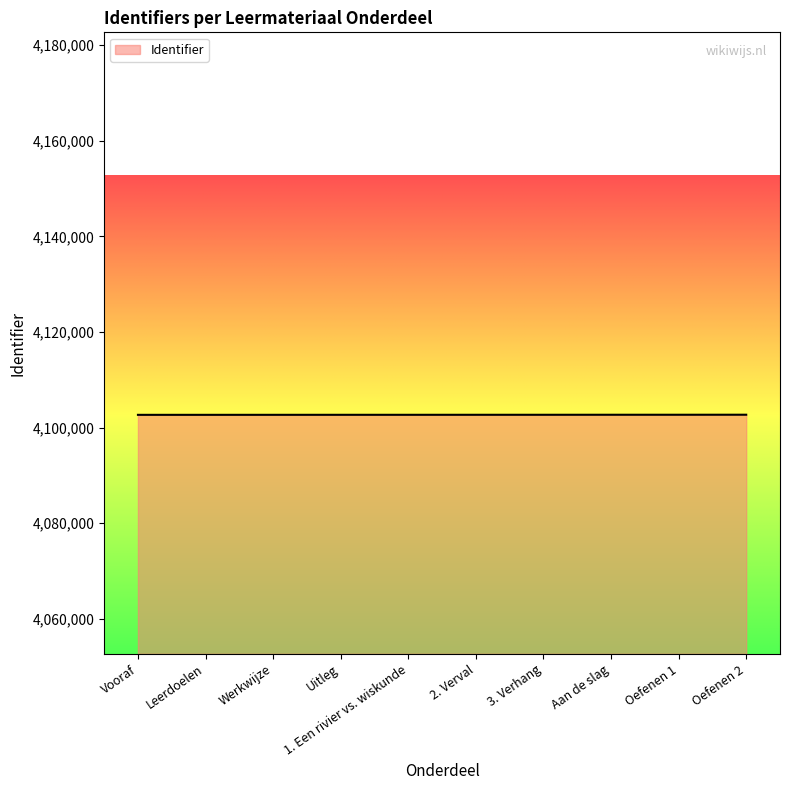

Is it true that the value at 1. Een rivier vs. wiskunde is 6546960?

False